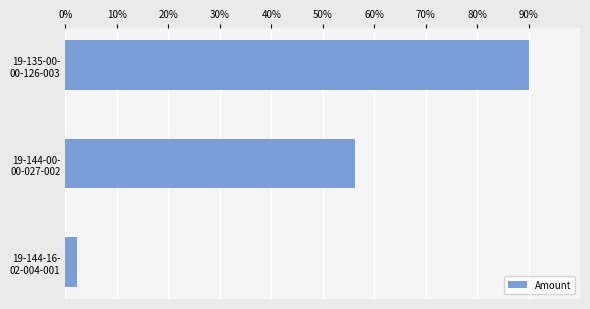

What is the difference between the second highest and minimum values?

54.1